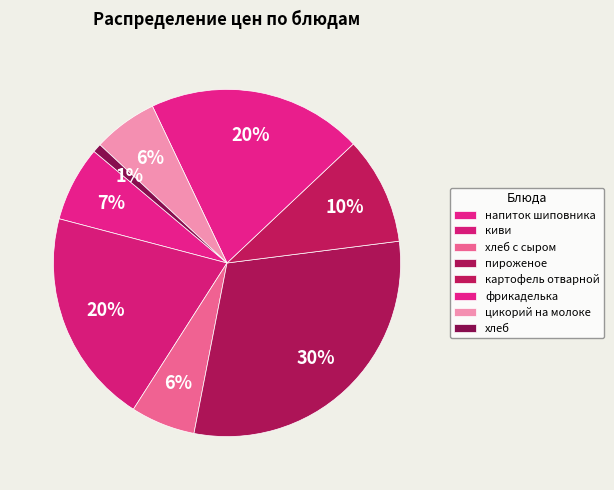

Between цикорий на молоке and пироженое, which is larger?

пироженое